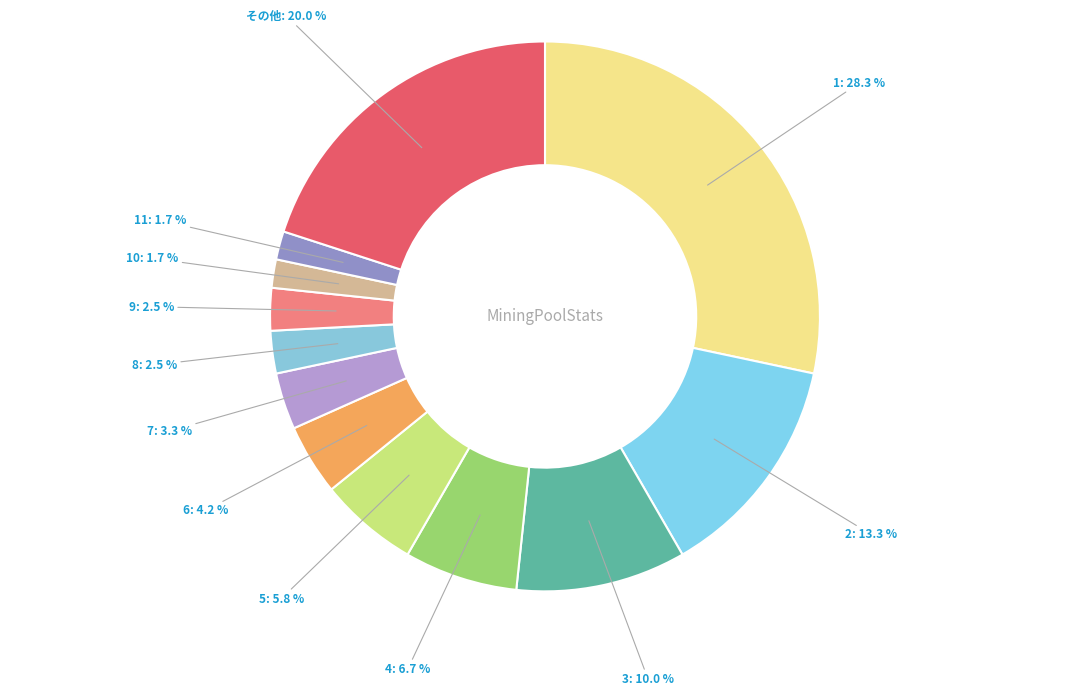

To the nearest percent, what is the difference between the largest and smallest slice percentages?

27%